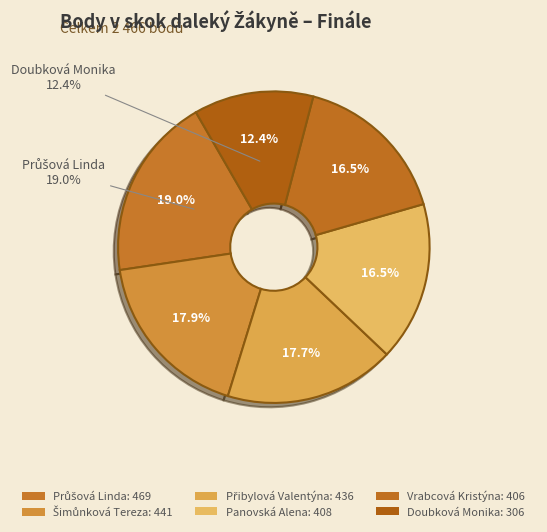

Between Průšová Linda and Doubková Monika, which is larger?

Průšová Linda